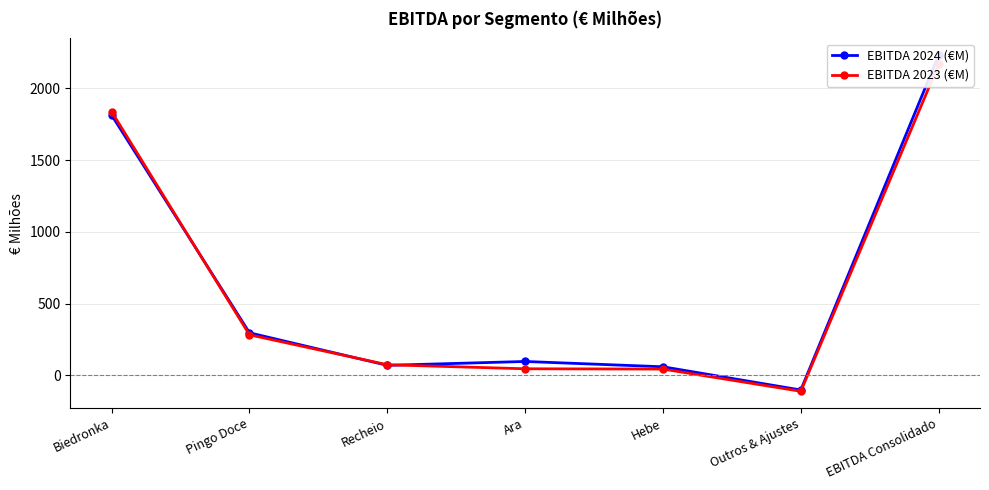

Does the chart display data point markers on the line(s)?

Yes